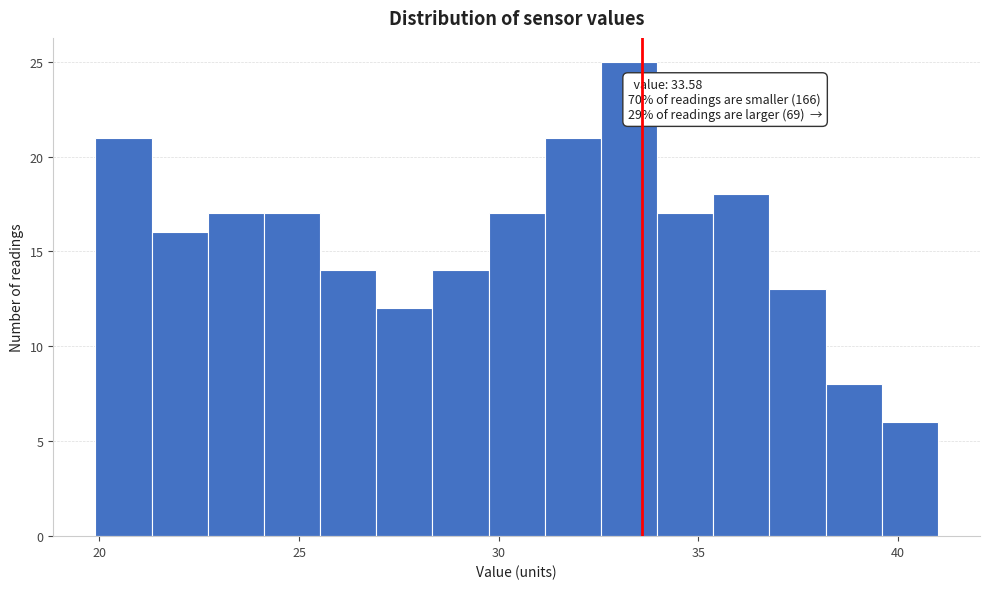

Read against the x-axis, roughly where is the centre of the tallest bar?

33.5